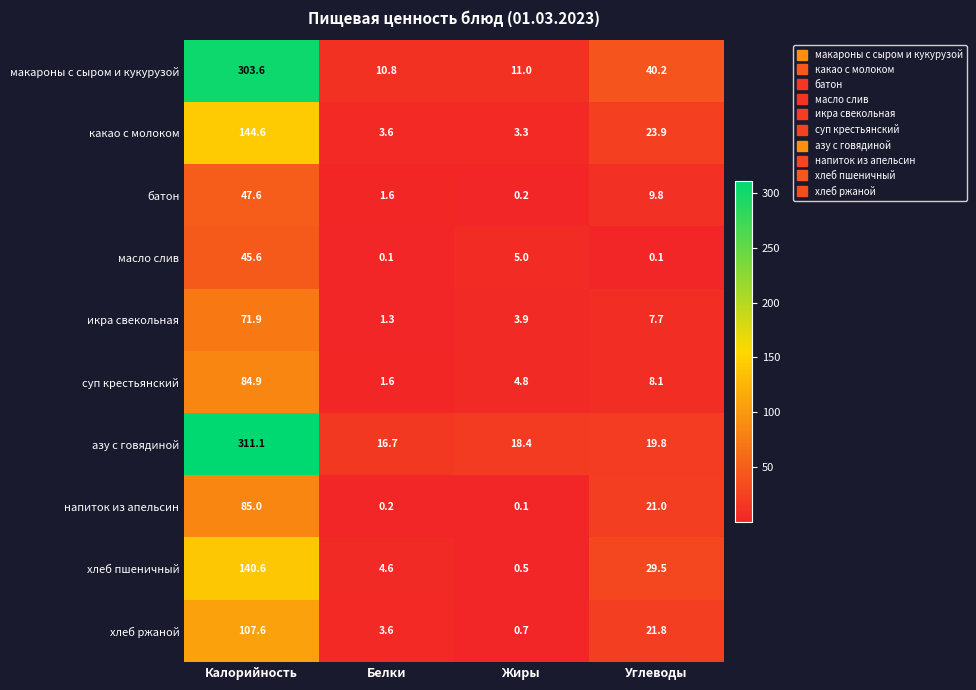

At how many categories does at least one series exceed 12?

4